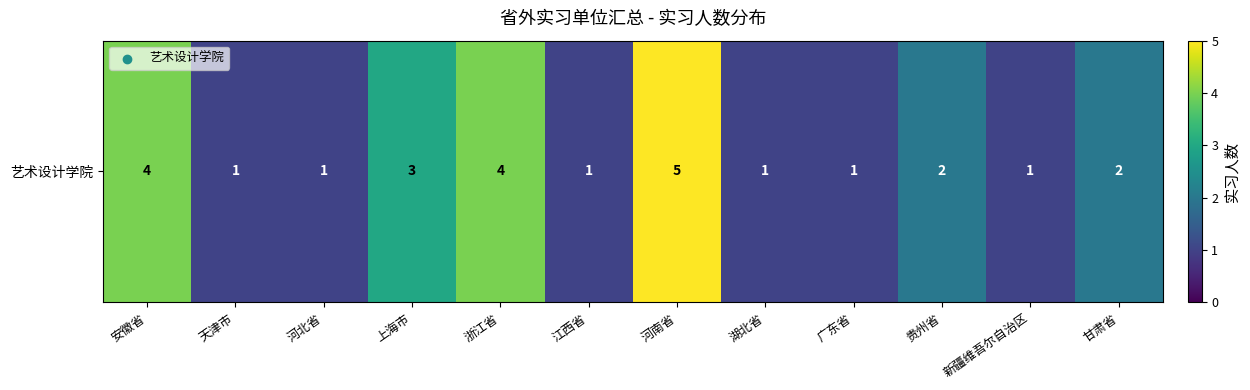

Reading left to right, extract all data points from this chart.

4	1	1	3	4	1	5	1	1	2	1	2